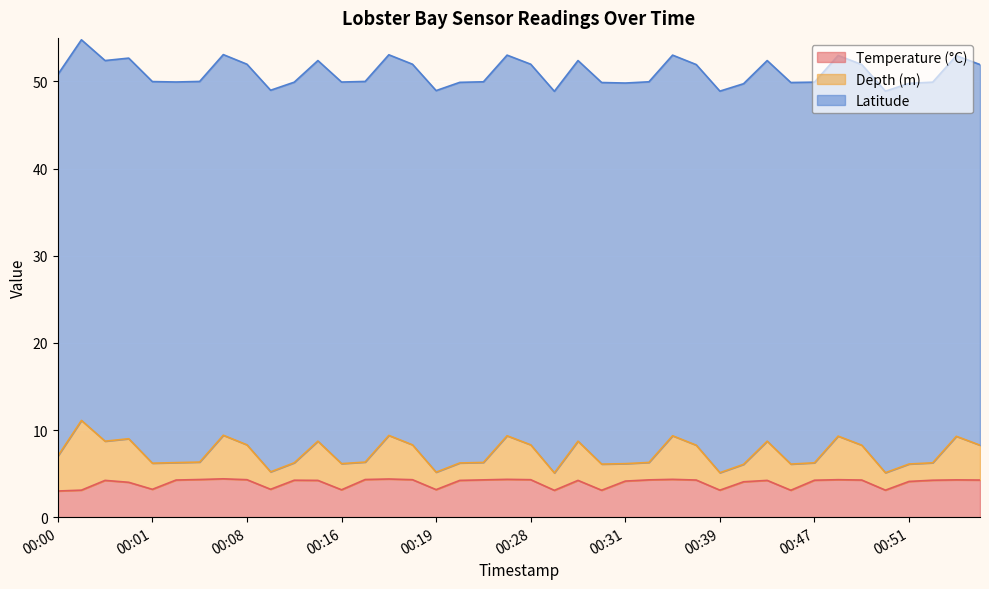

What is the total value across all series at 00:00?

50.8